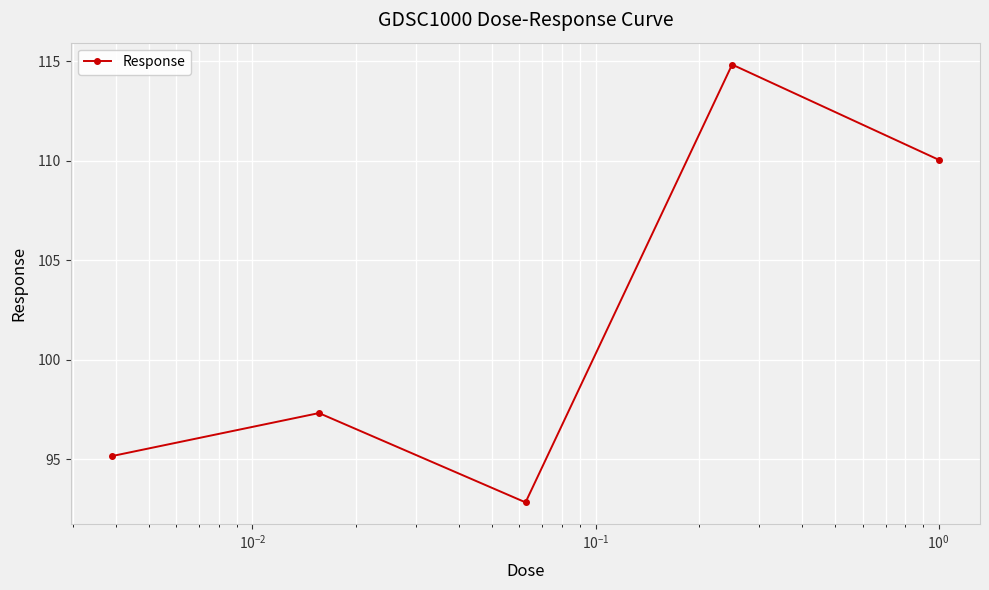

What is the minimum value shown in the chart?

92.8